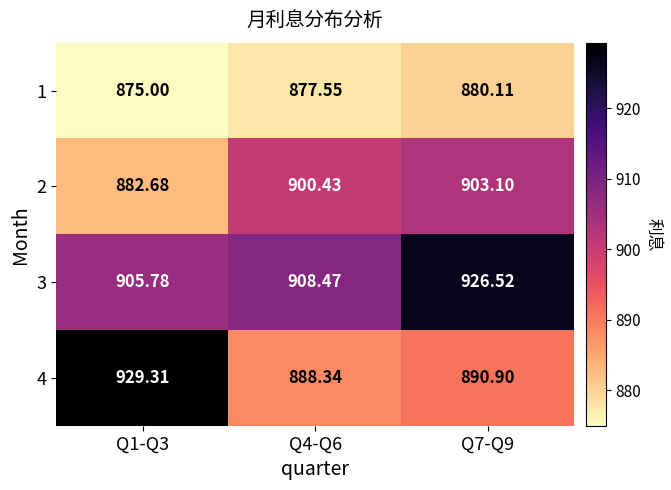

Reading left to right, what are all the values shown in this chart?

1: Q1-Q3=875.0	Q4-Q6=877.5	Q7-Q9=880.1
2: Q1-Q3=882.7	Q4-Q6=900.4	Q7-Q9=903.1
3: Q1-Q3=905.8	Q4-Q6=908.5	Q7-Q9=926.5
4: Q1-Q3=929.3	Q4-Q6=888.3	Q7-Q9=890.9